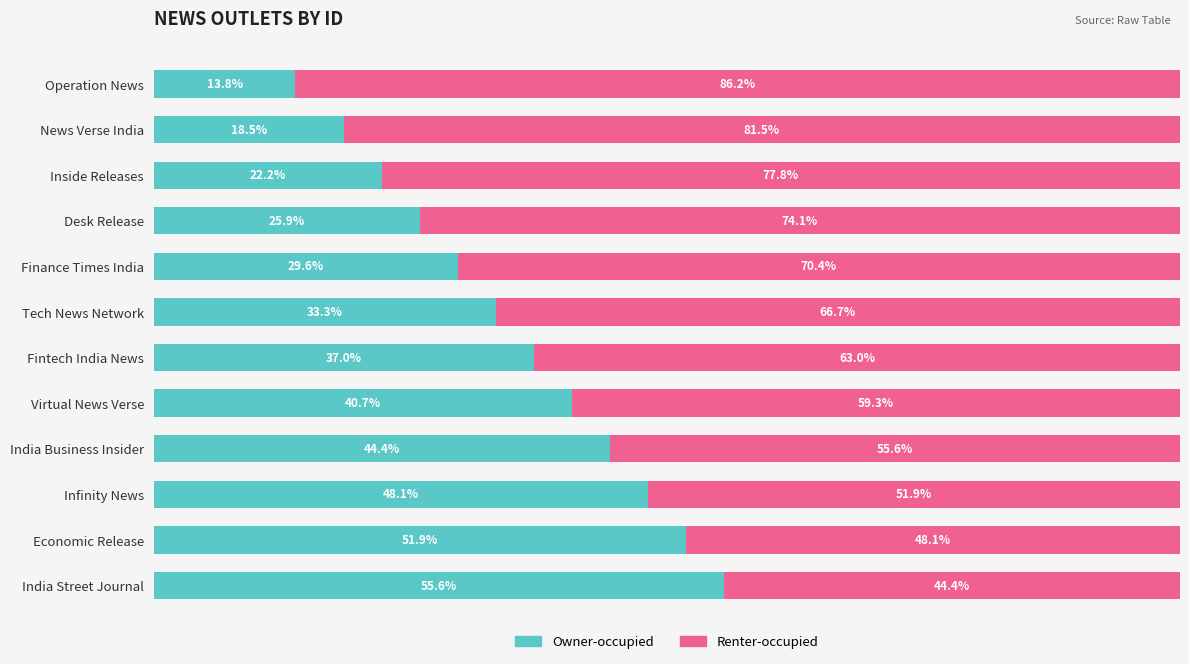

Rank the categories by Owner-occupied value from lowest to highest.

Operation News, News Verse India, Inside Releases, Desk Release, Finance Times India, Tech News Network, Fintech India News, Virtual News Verse, India Business Insider, Infinity News, Economic Release, India Street Journal